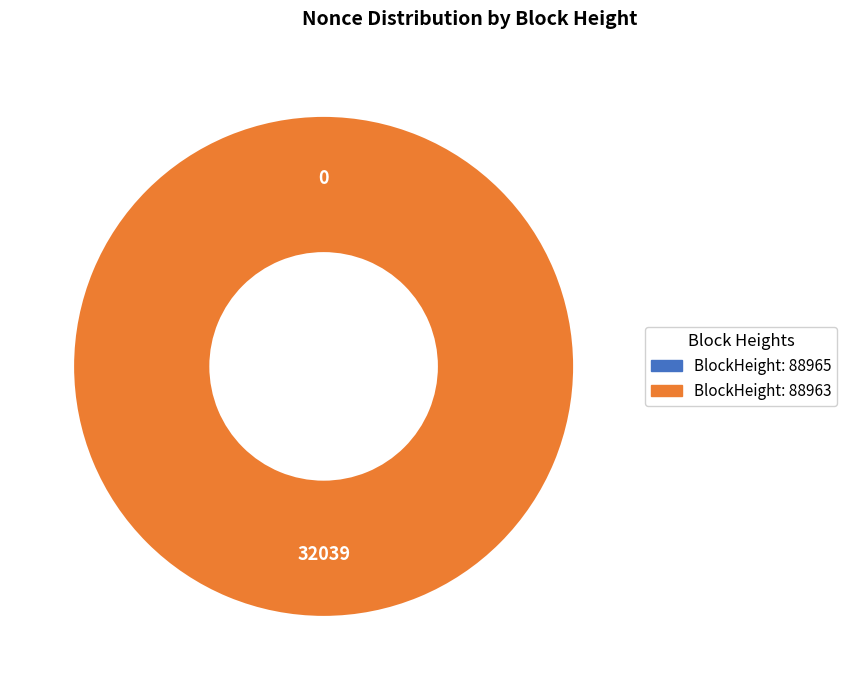

To the nearest percent, what is the difference between the largest and smallest slice percentages?

100%